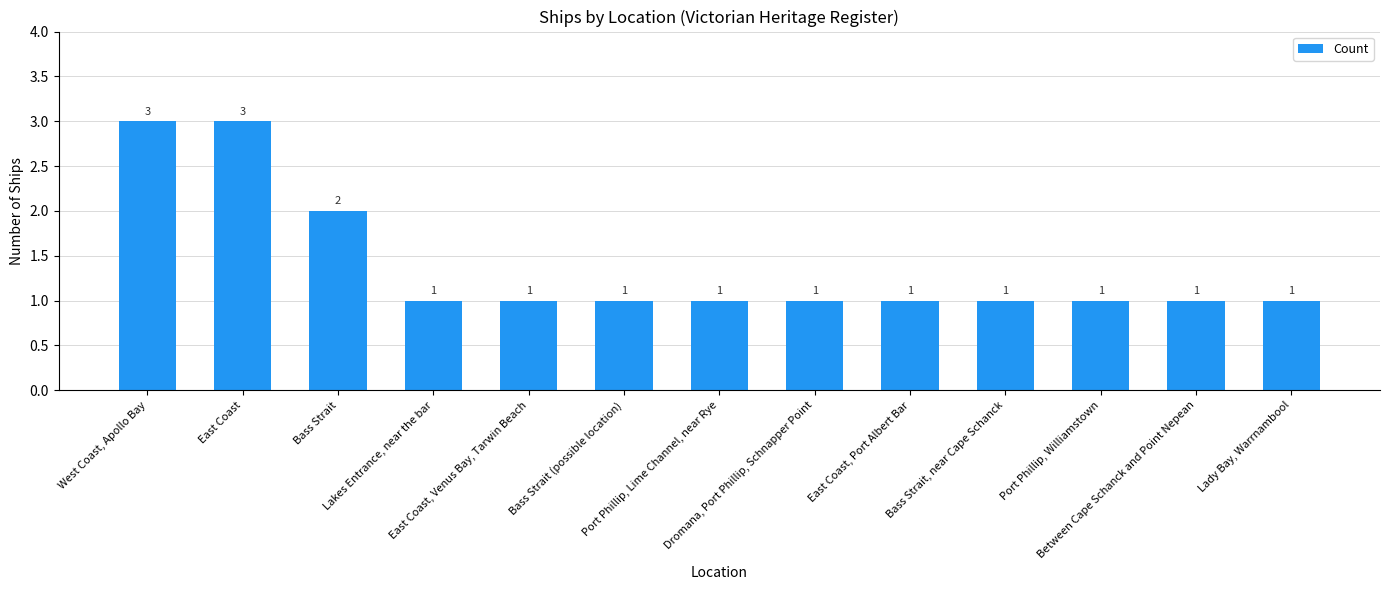

What is the sum of all values?

18